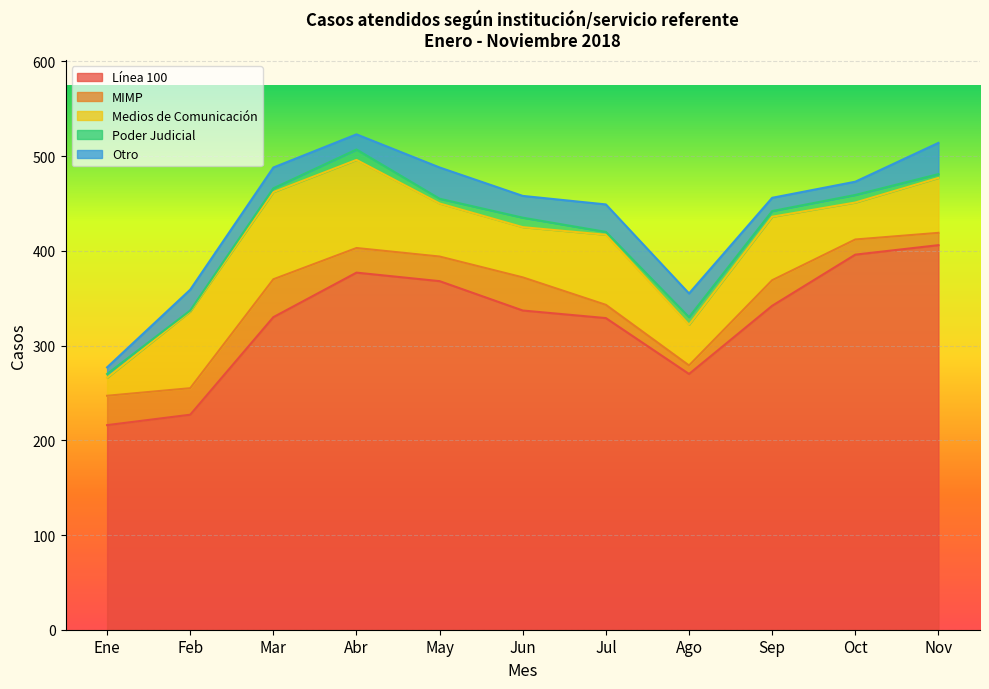

What is the greatest value displayed?

406